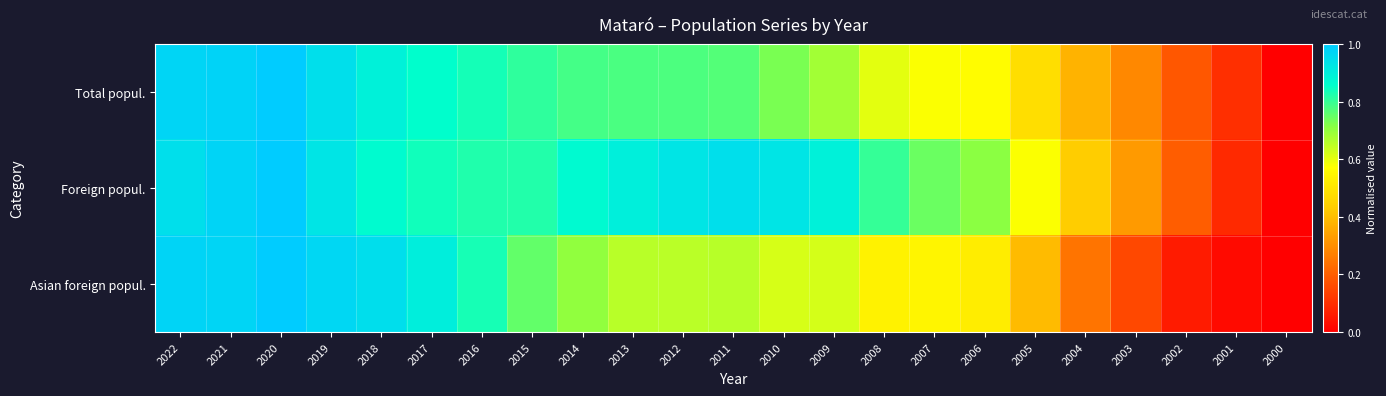

What is the greatest value displayed?

1.0